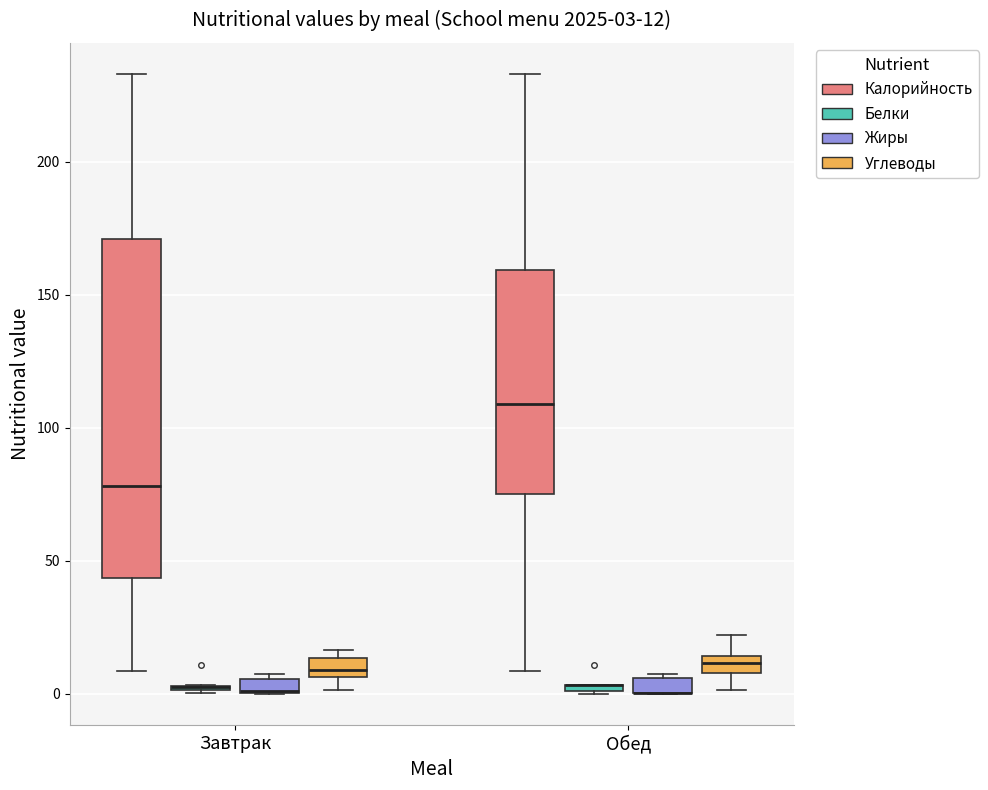

Which box is the tallest, from its lower edge to its upper edge?

Завтрак (Калорийность)